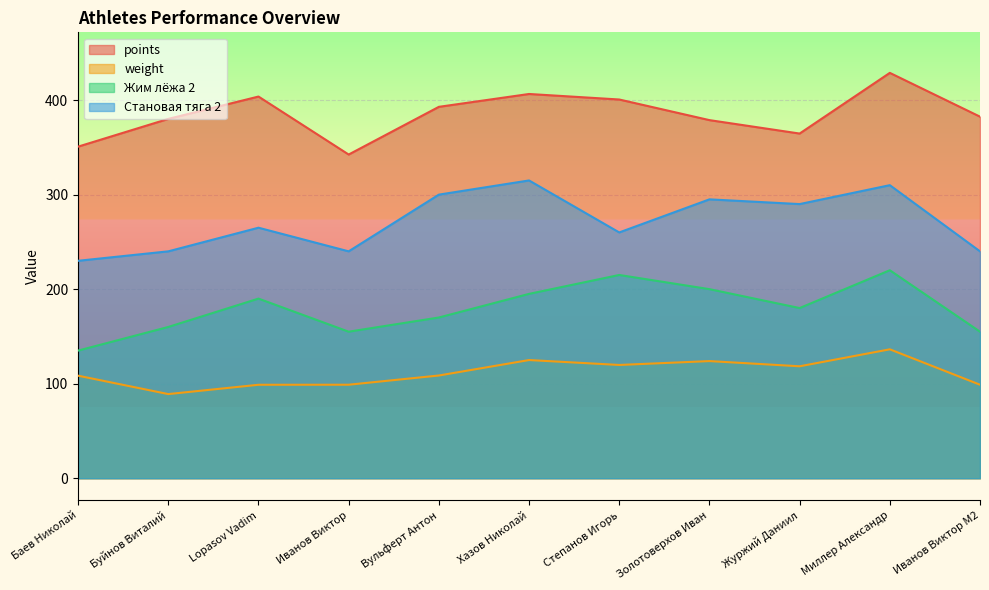

True or false: weight and Жим лёжа 2 intersect in this chart.

False